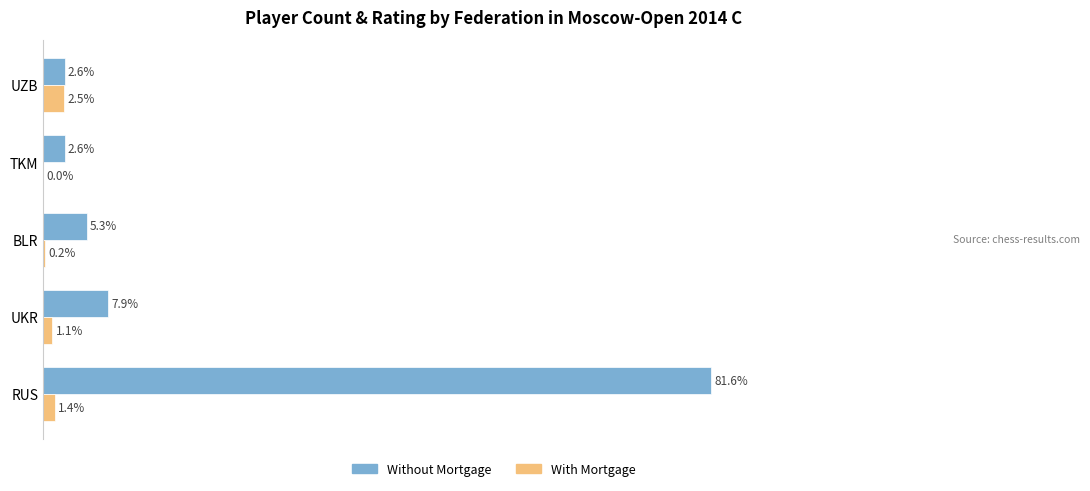

At which label does With Mortgage reach its peak?

UZB